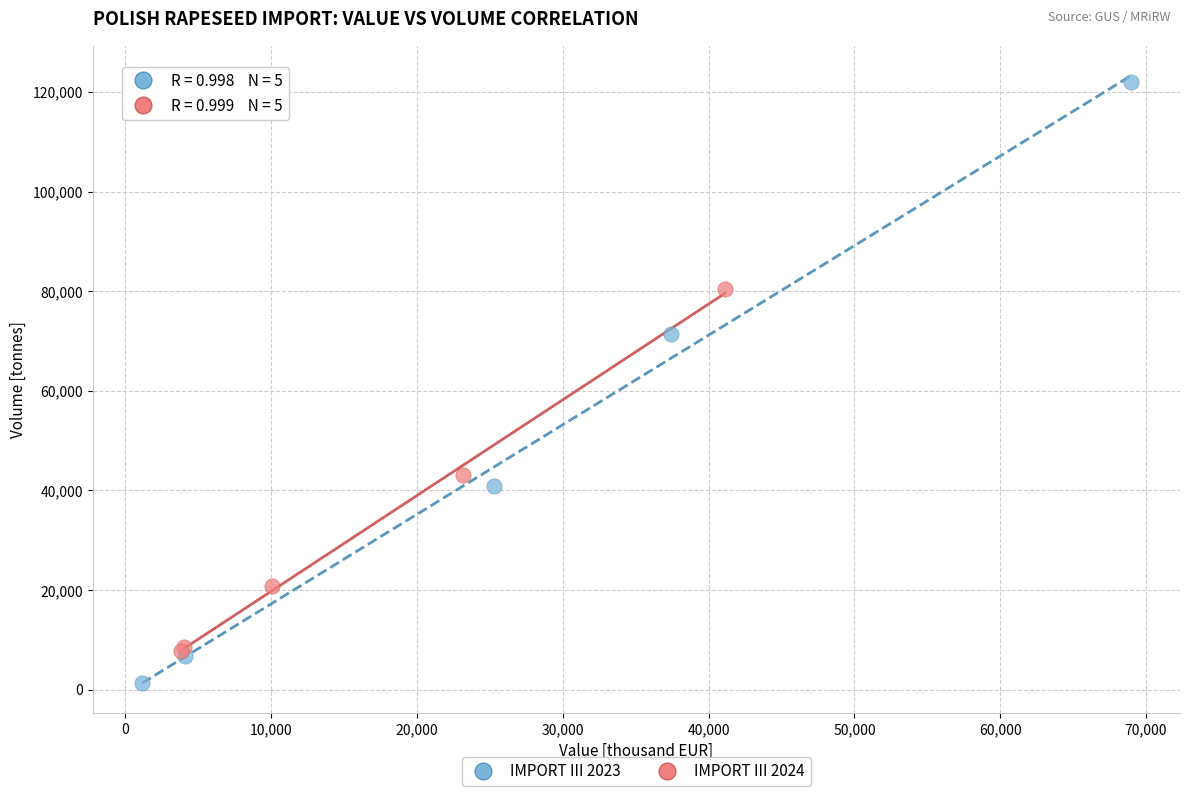

Which series has the widest spread of Y values?

IMPORT III 2023